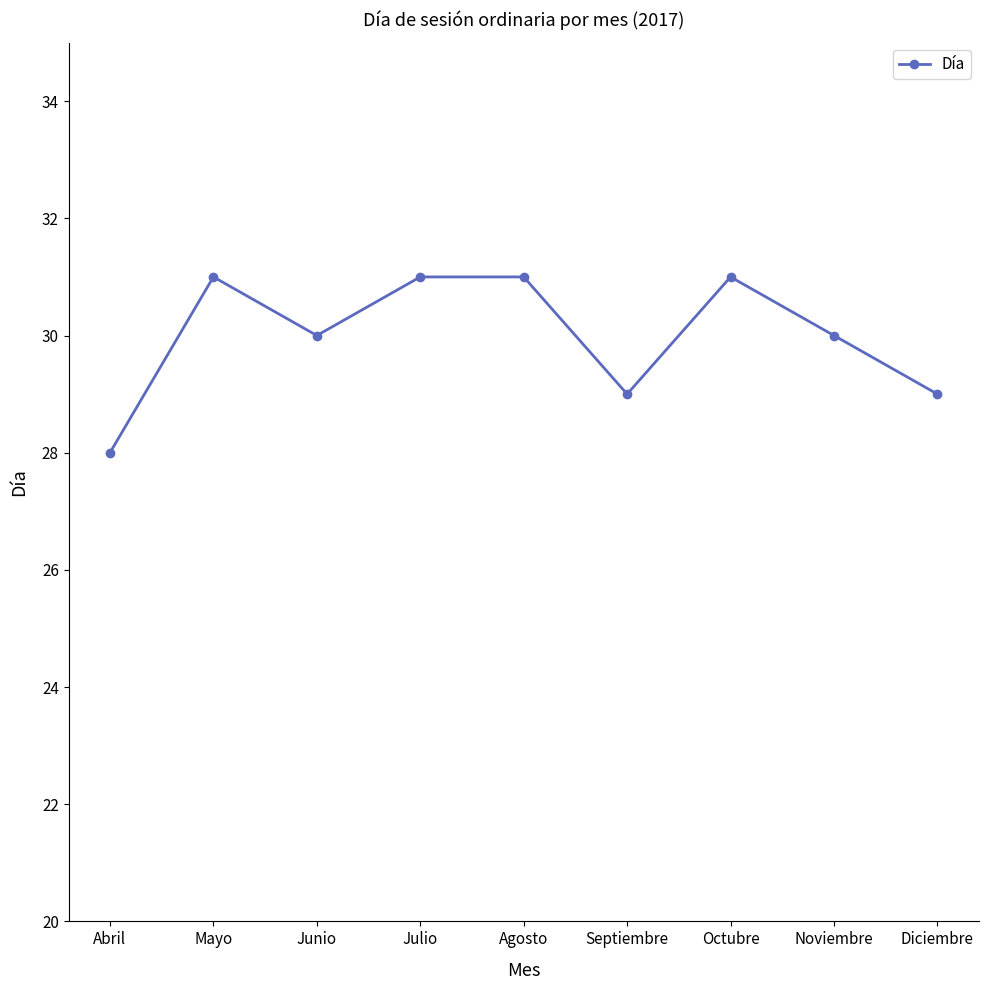

True or false: there are more than 0 points higher than both neighbors.

True